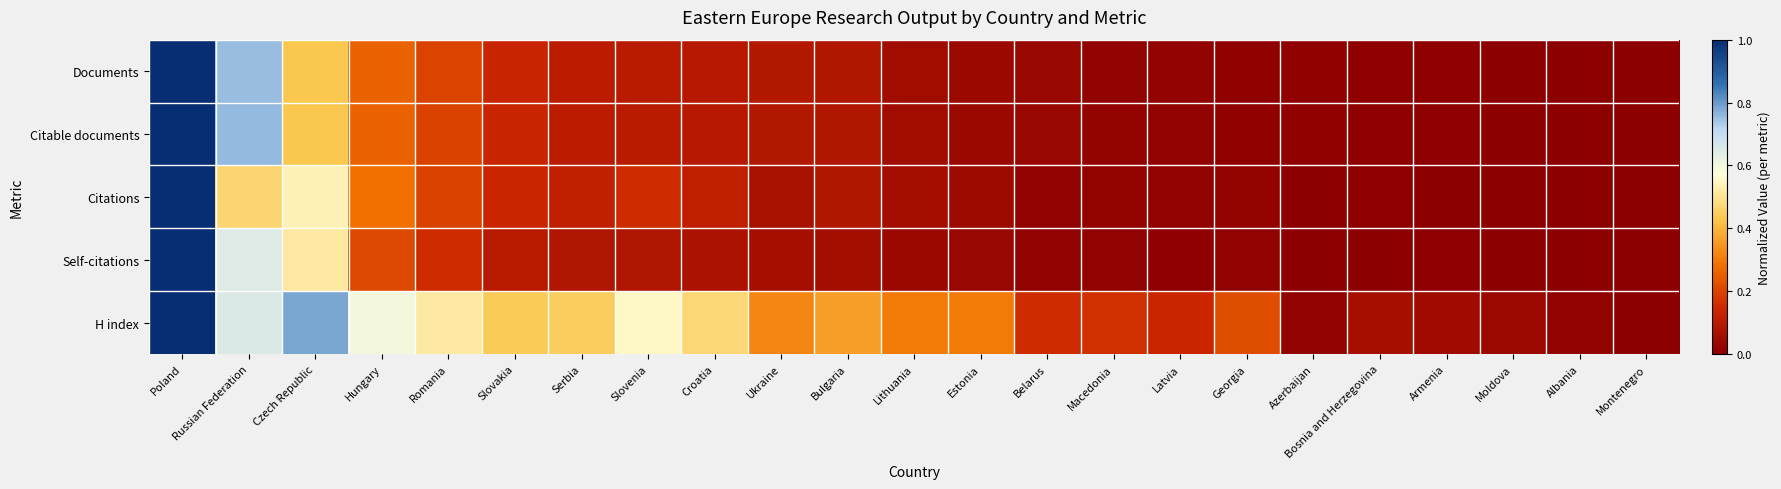

List the series in order of their peak value, lowest first.

Documents, Citable documents, Citations, Self-citations, H index